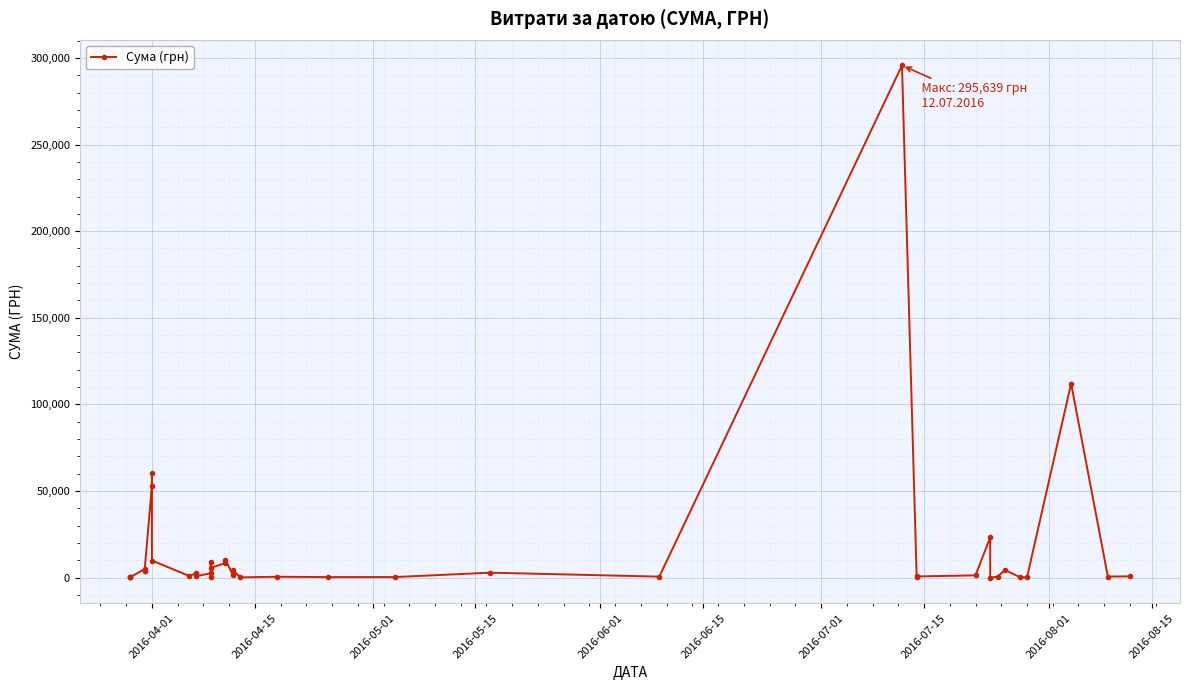

What position from the left is 2016-05-15?

4